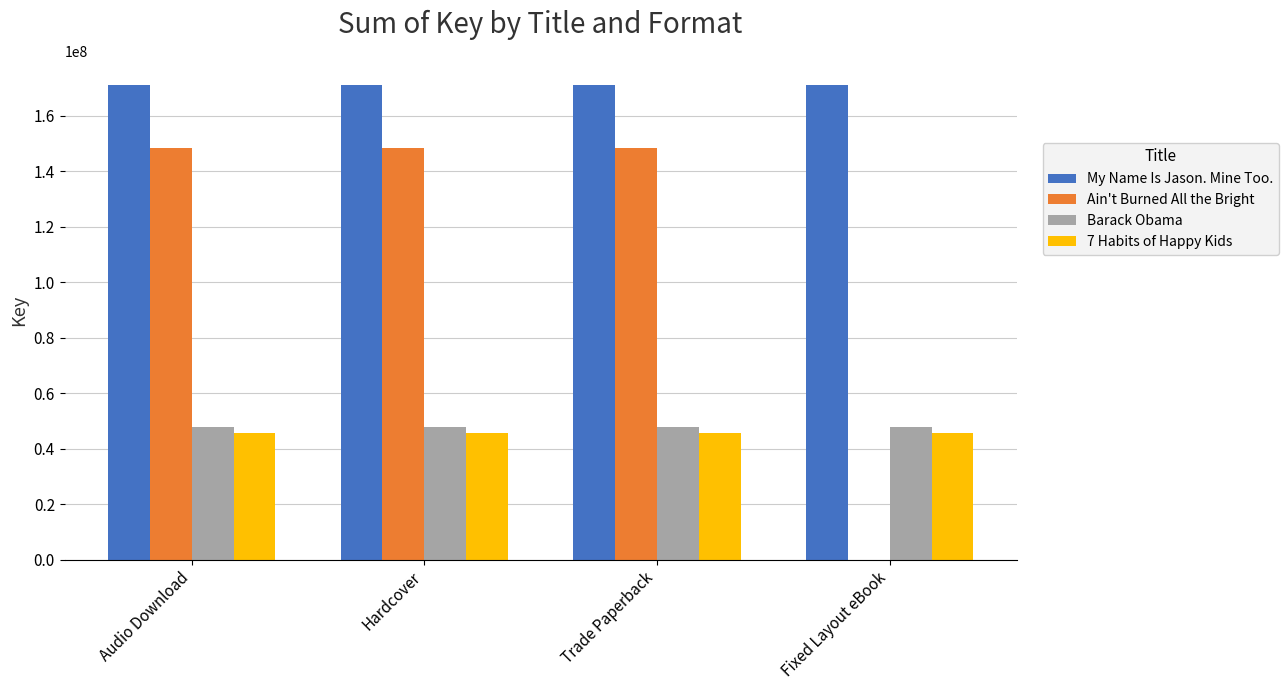

What is the total value across all series at Fixed Layout eBook?

264593262